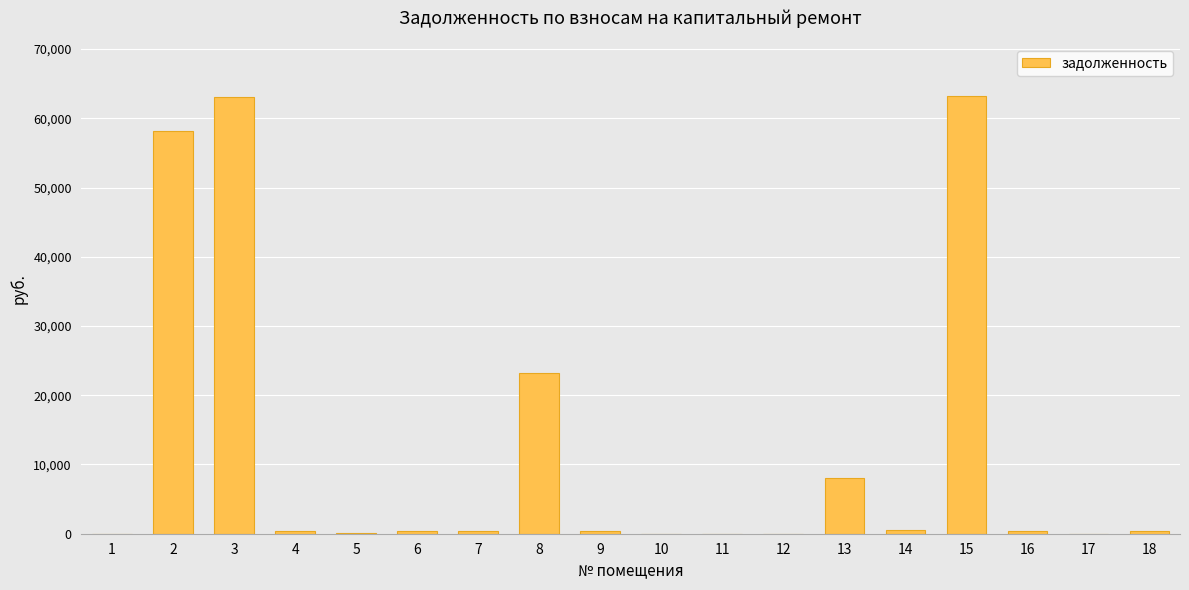

What is the greatest value displayed?

63163.7